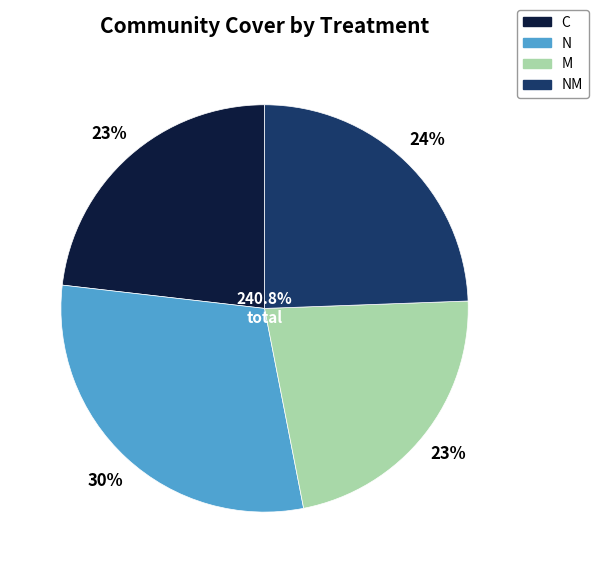

Is the sum of M and NM greater than half?

No